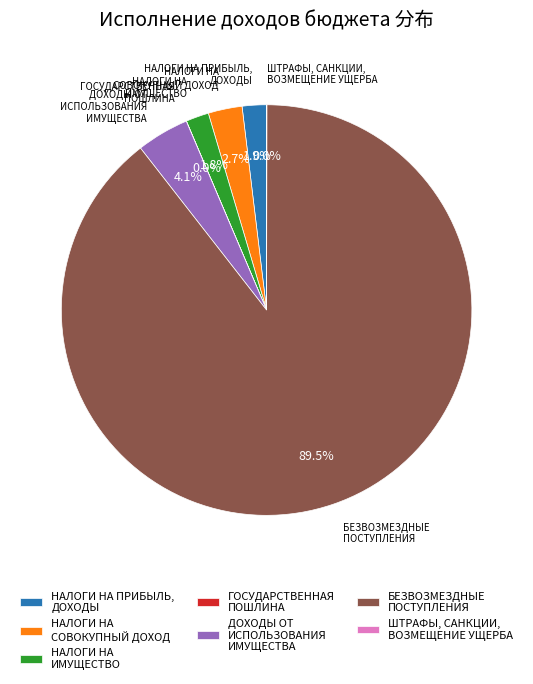

To the nearest percent, what portion does НАЛОГИ НА ПРИБЫЛЬ, ДОХОДЫ represent?

2%